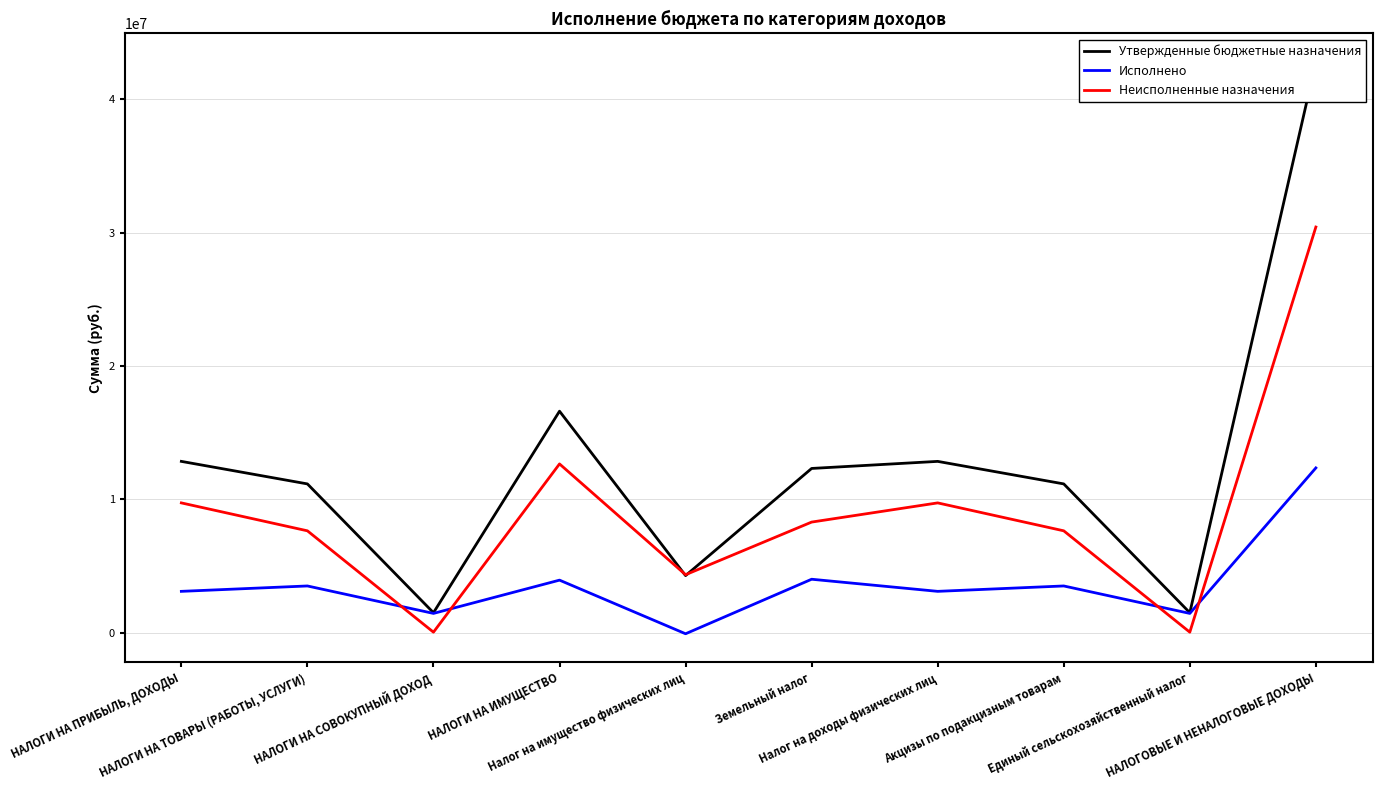

What value does the Исполнено series have at Единый сельскохозяйственный налог?

1458154.3